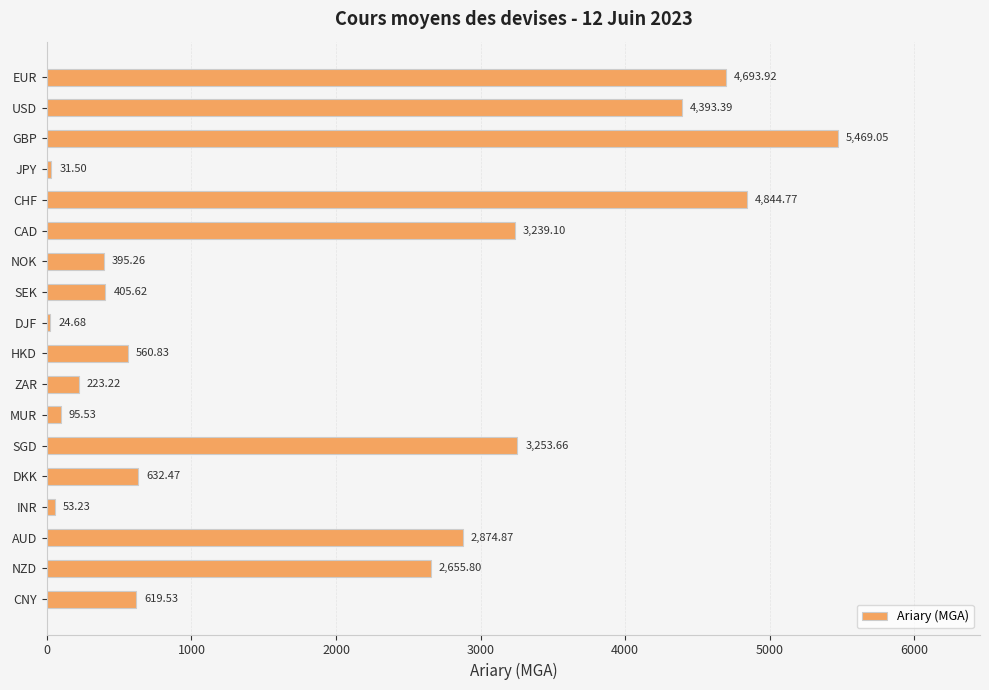

What is the label of the 9th bar from the top?

DJF